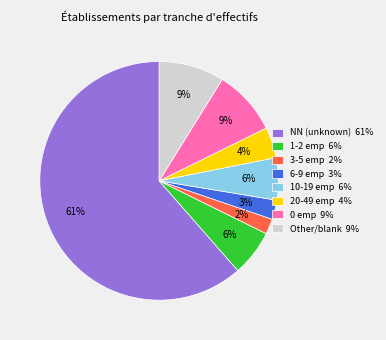

Count the number of slices in the pie.

8